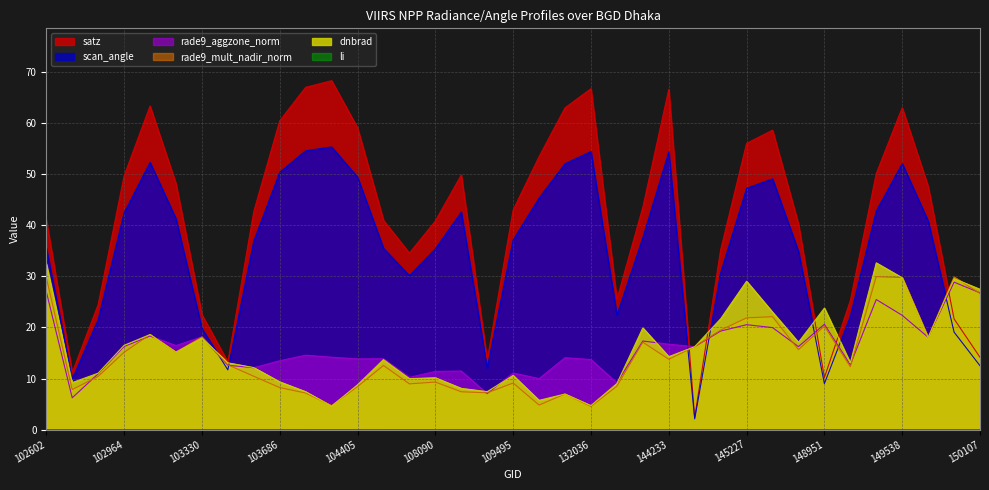

True or false: li and dnbrad intersect in this chart.

False